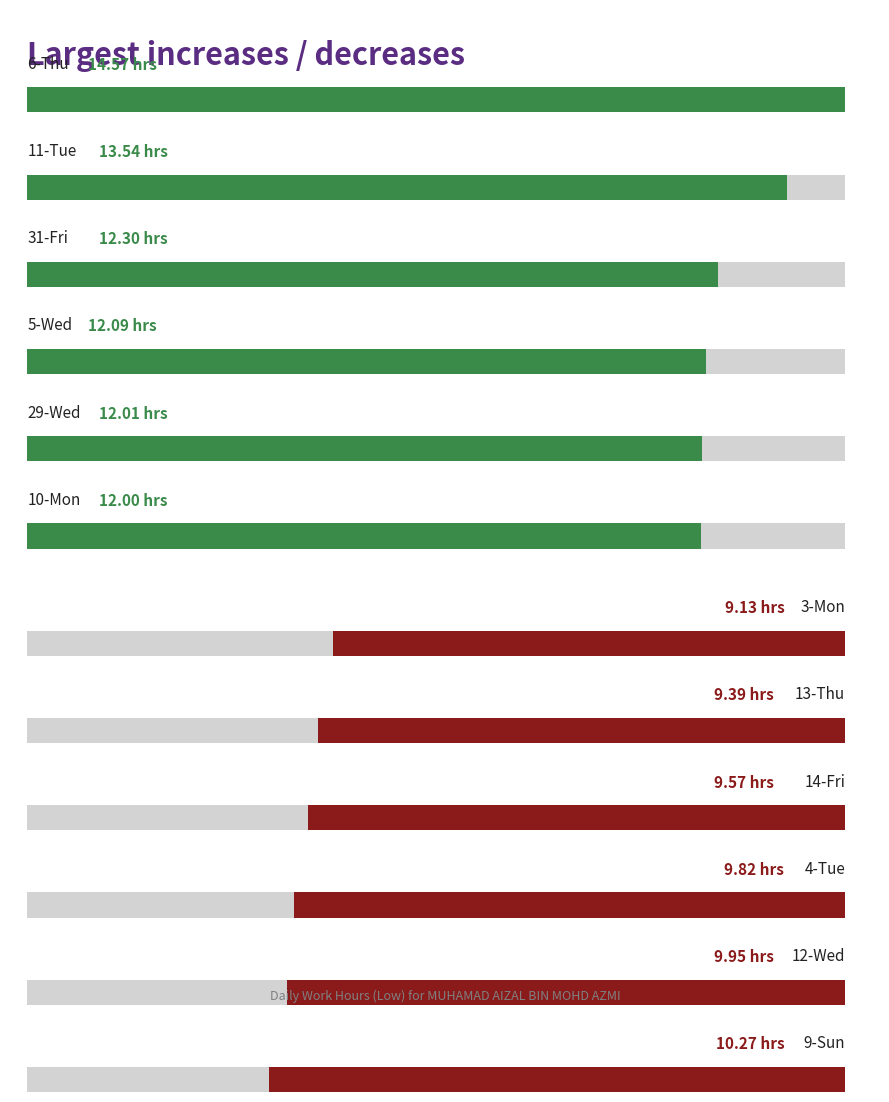

How many distinct data groups are displayed?

1